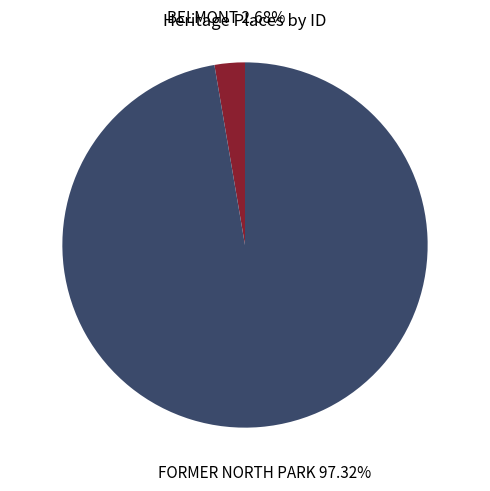

Does any single category account for the majority?

Yes